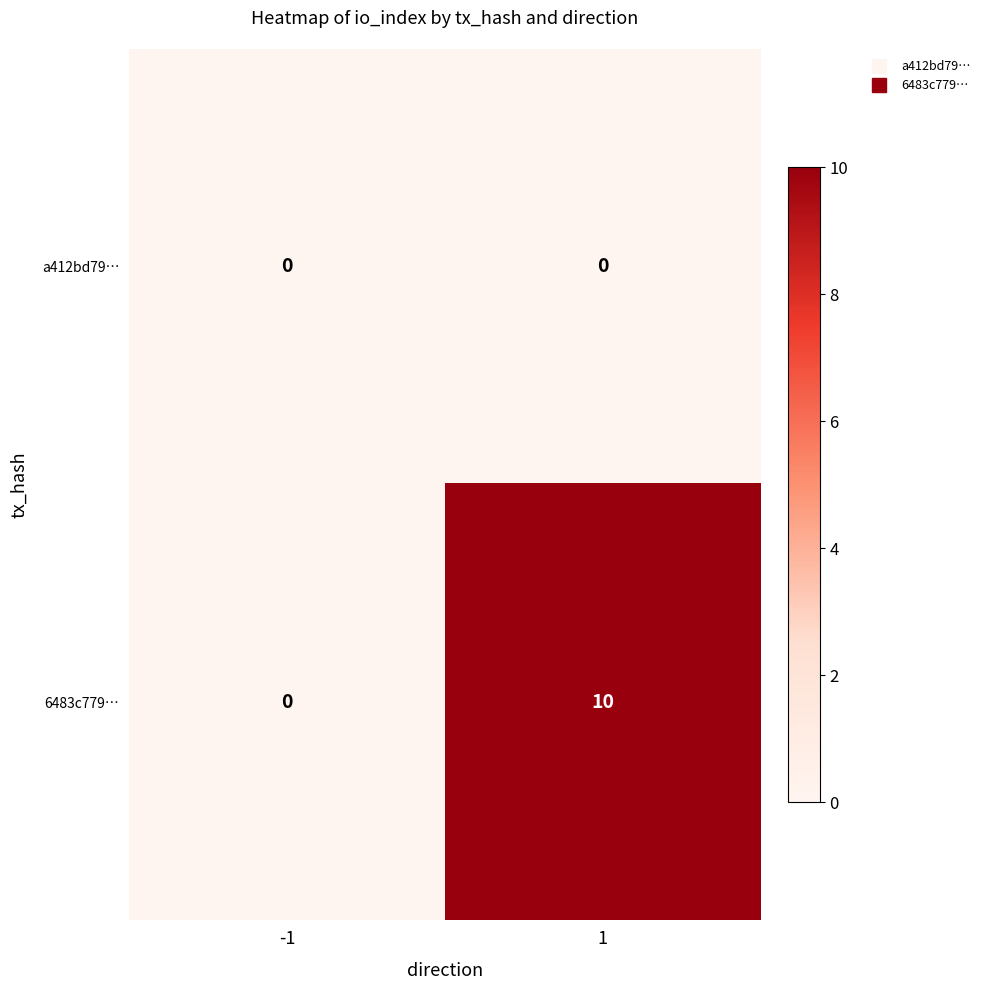

What is the sum of the 6483c779… values at -1 and 1?

10